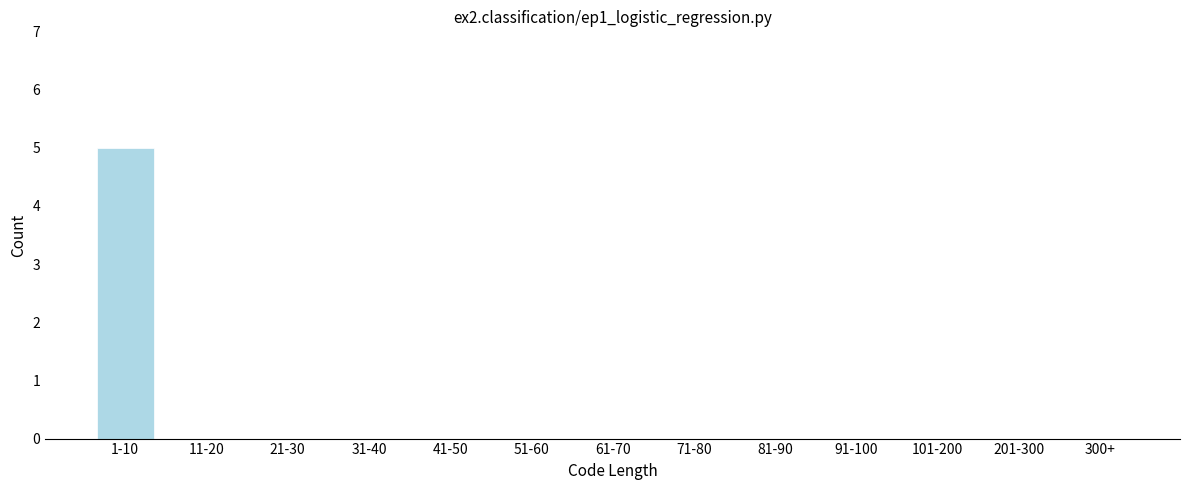

Reading left to right, extract all data points from this chart.

1-10=5	11-20=0	21-30=0	31-40=0	41-50=0	51-60=0	61-70=0	71-80=0	81-90=0	91-100=0	101-200=0	201-300=0	300+=0